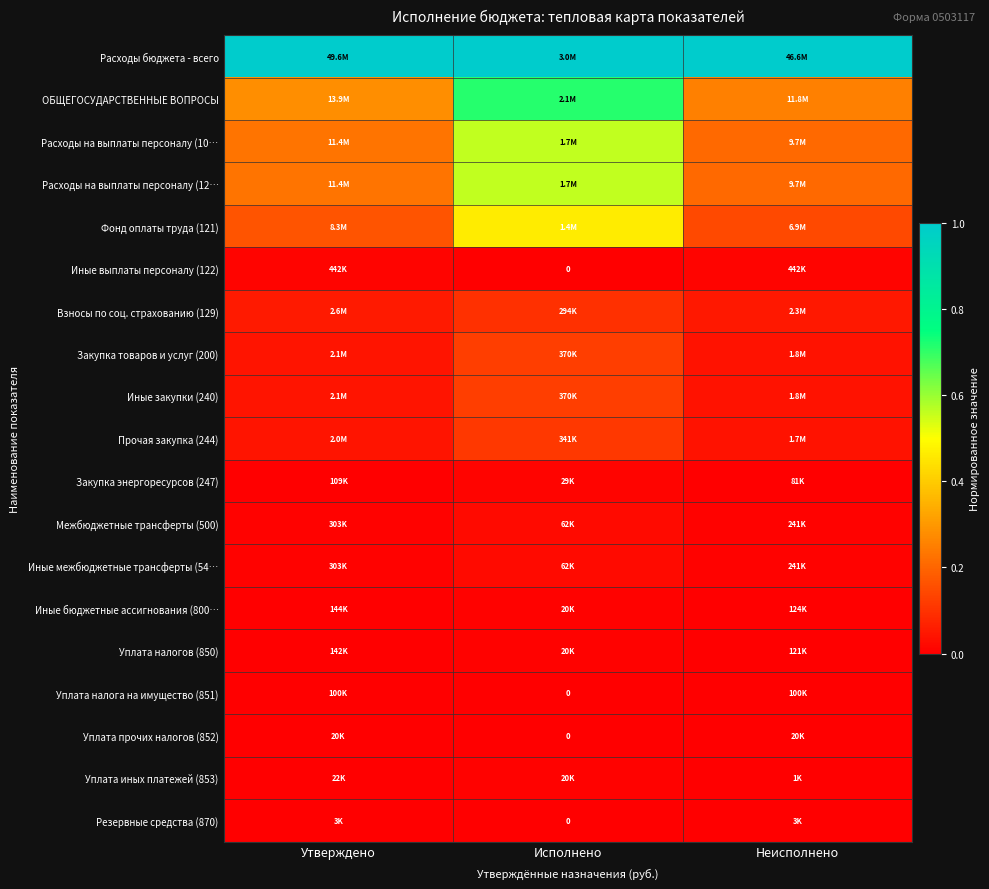

What is the difference between the maximum and second lowest values in the Расходы на выплаты персоналу (10… series?

0.3